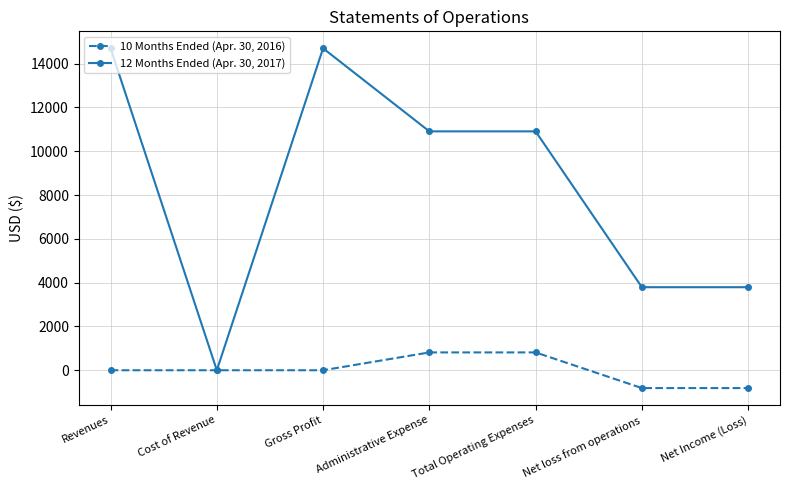

What is the value of the 12 Months Ended (Apr. 30, 2017) point at the 1st from the left?

14700